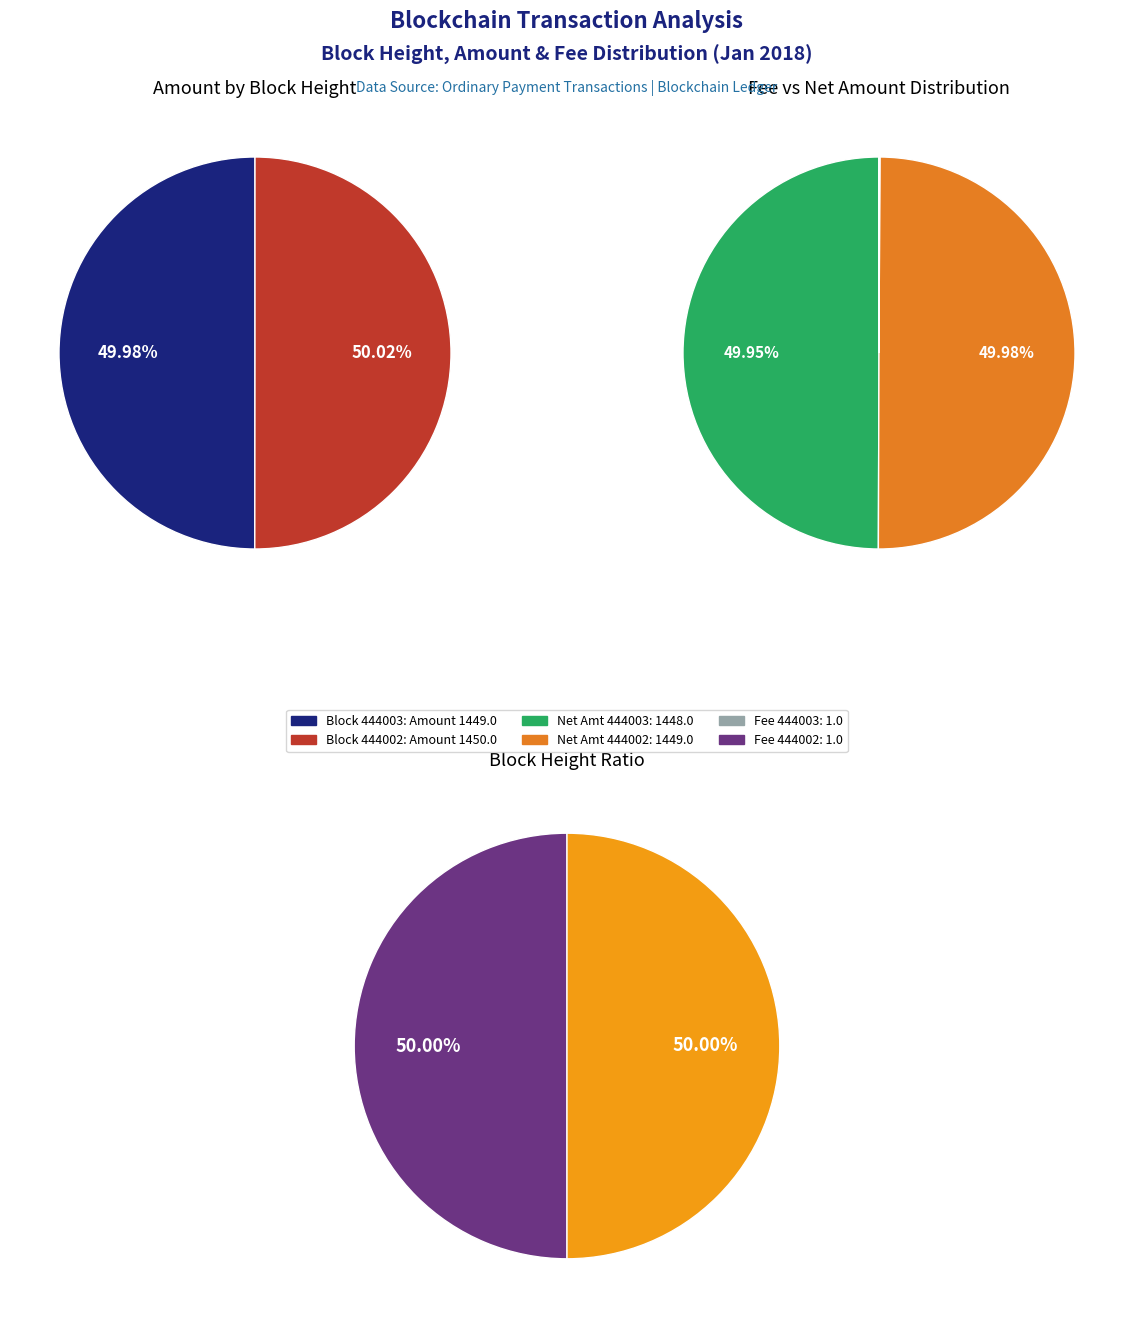

What is the change in value from 444003 to 444002?

+1